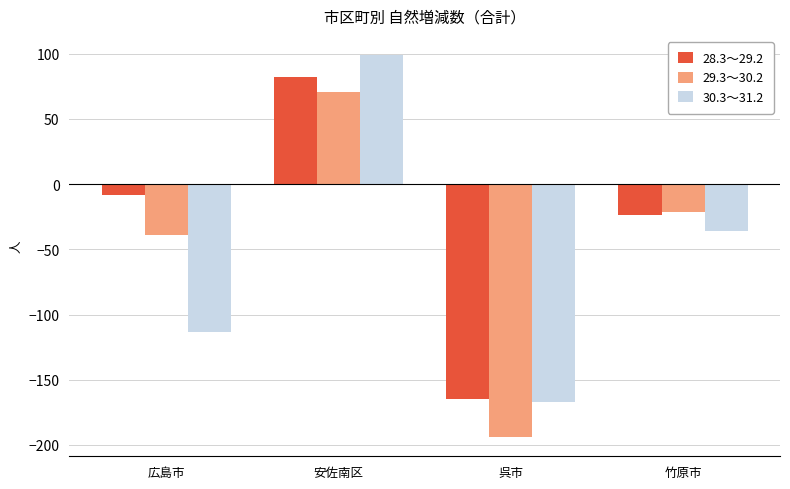

What position from the left is 竹原市?

4